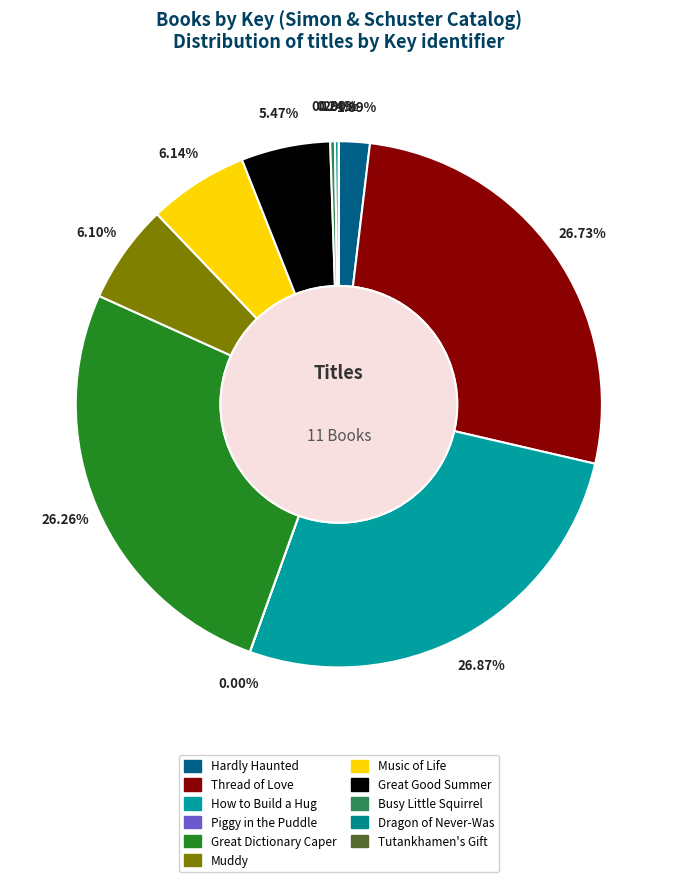

Does Piggy in the Puddle account for over 50% of the chart?

No